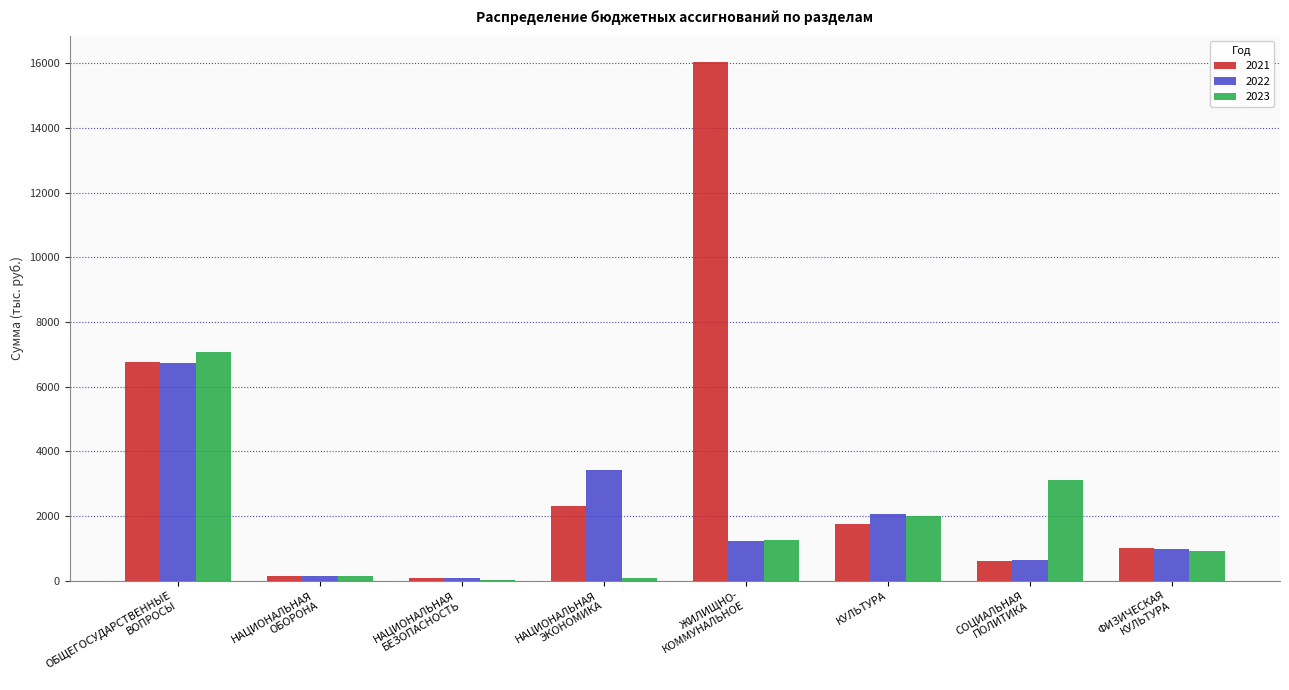

What is the greatest value displayed?

16049.3